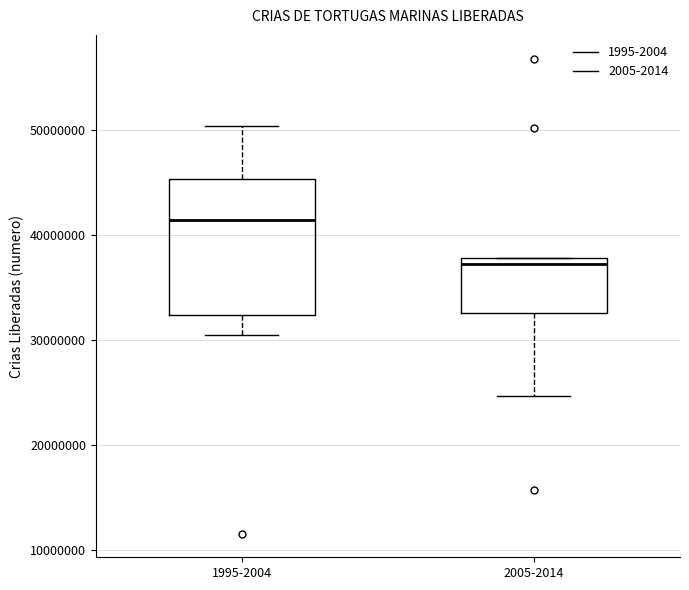

Reading left to right, read every box against the y-axis: the position of its median line, the range the box covers, and the ends of its whiskers. The values are not printed on the chart, so give them approximately, as read against the axis.

1995-2004: median 41000000, box 32000000 to 45000000, whiskers 30000000 to 50000000
2005-2014: median 37000000, box 33000000 to 38000000, whiskers 25000000 to 38000000